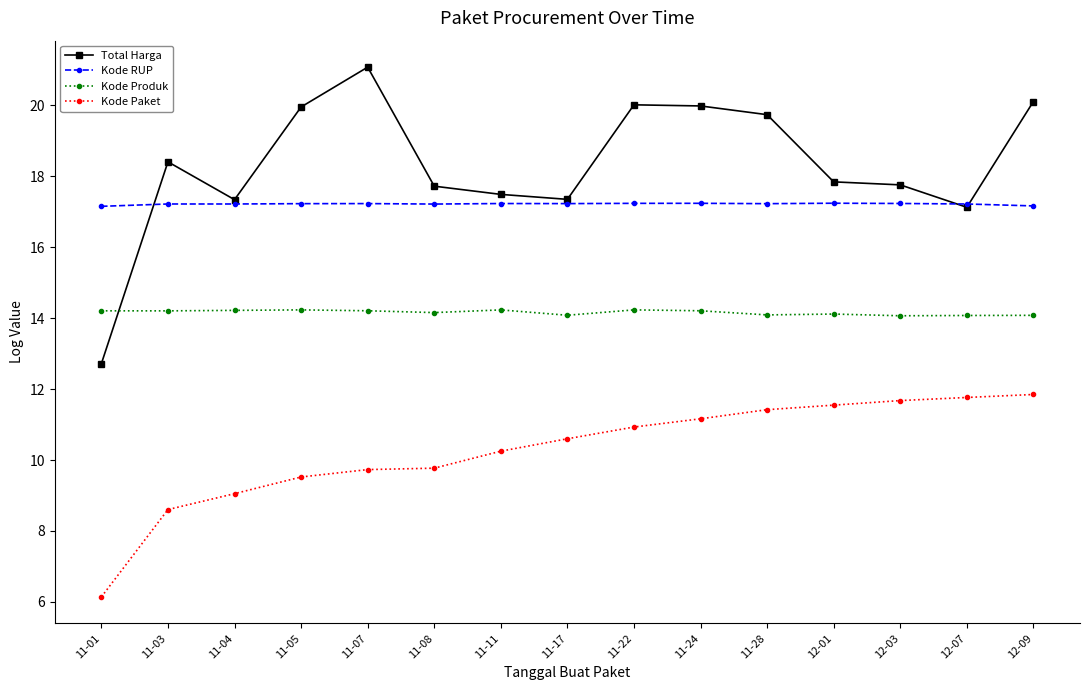

Which series changed the most between 11-08 and 12-07?

Kode Paket